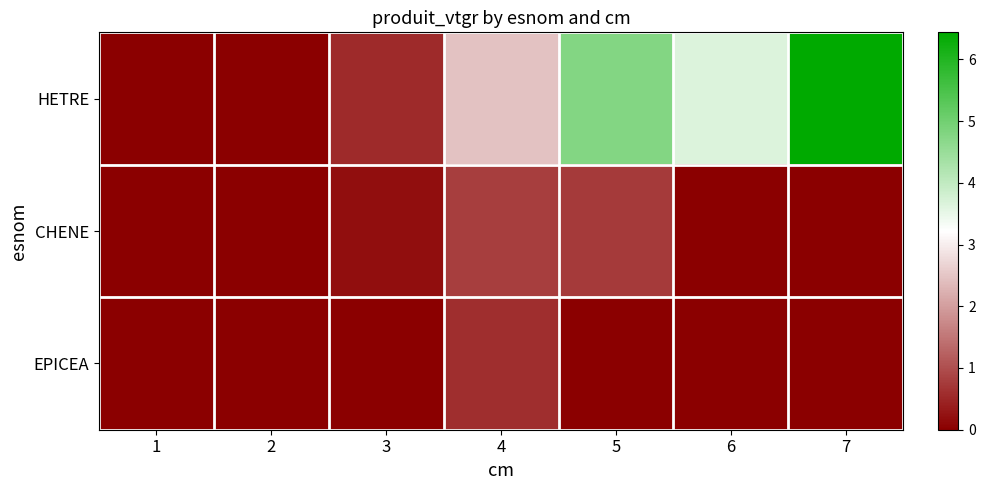

At which category is the sum across all series the highest?

7